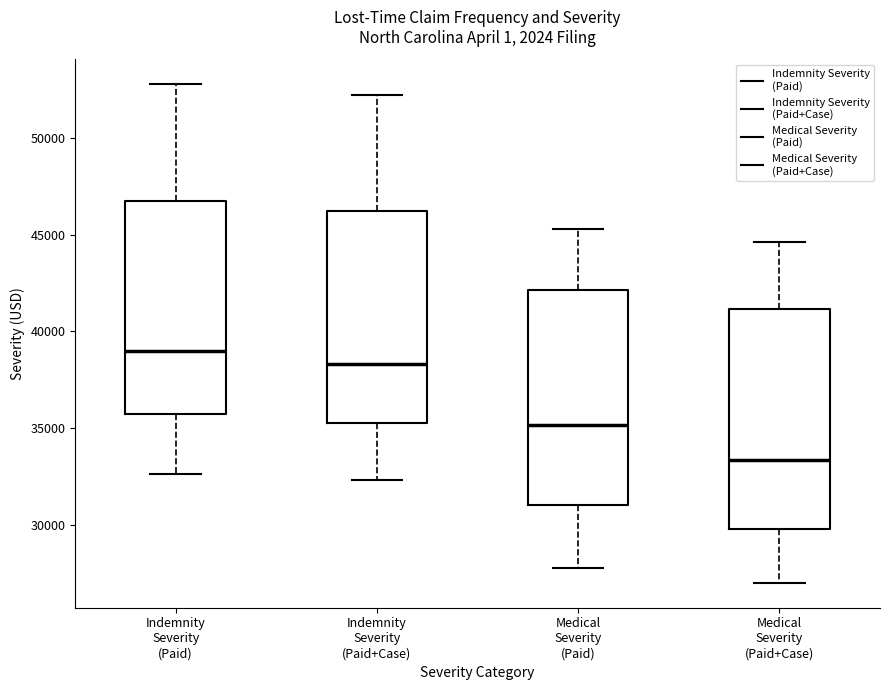

Which box's median line is the lowest?

Medical Severity (Paid+Case)